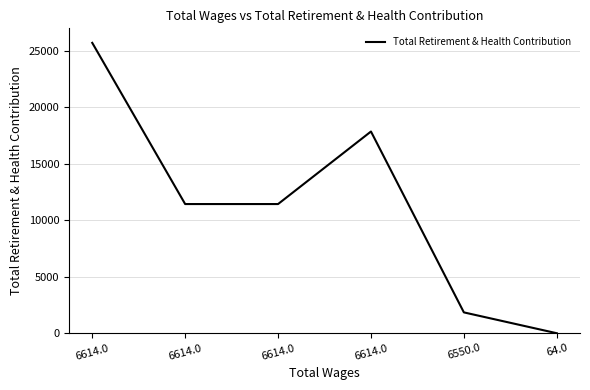

Reading left to right, what are all the values shown in this chart?

6614.0=25700	6614.0=11433	6614.0=11433	6614.0=17853	6550.0=1845	64.0=0